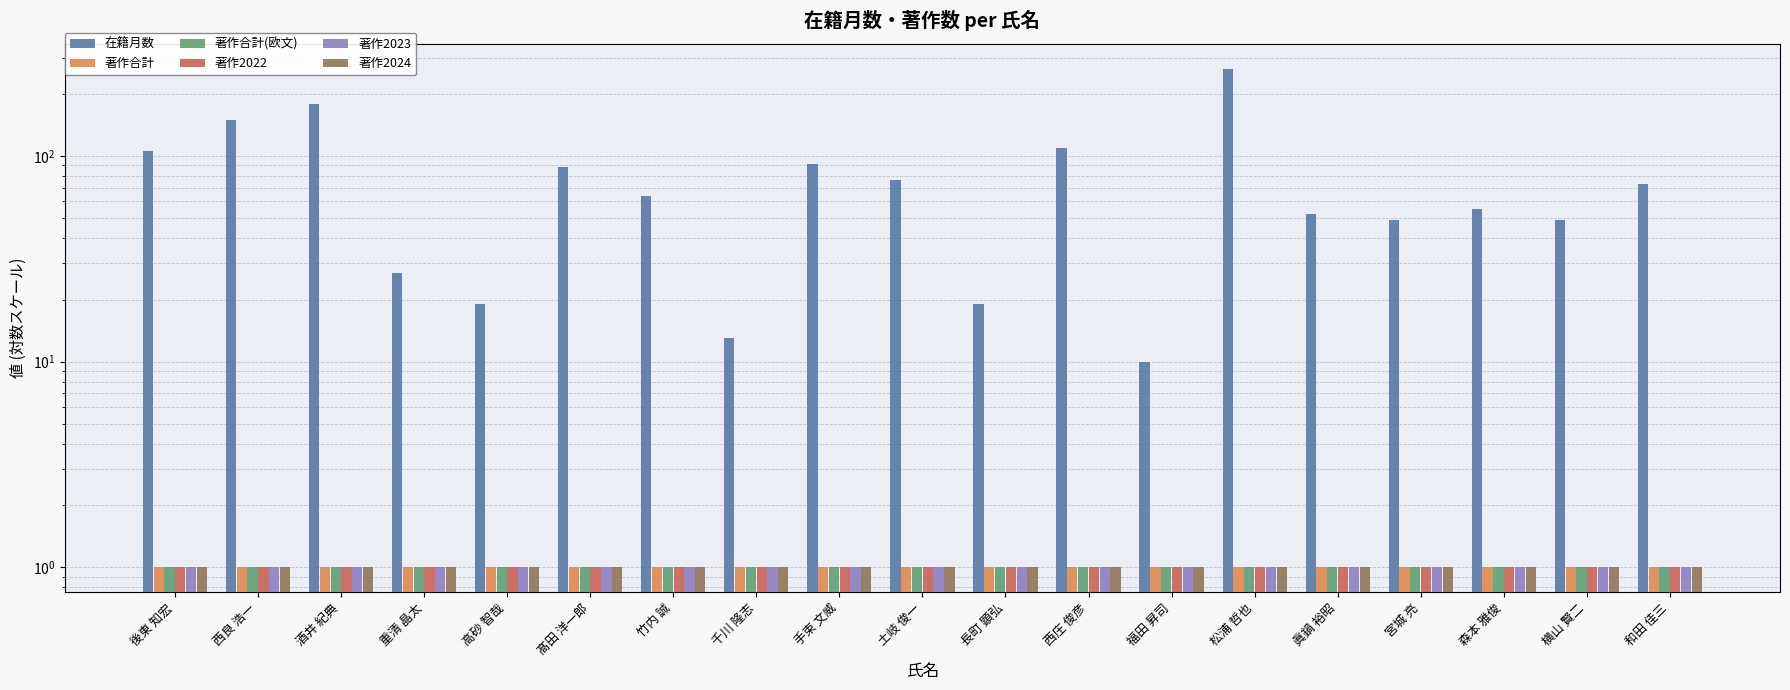

Where is 著作2023 nearest to the value 1?

後東 知宏